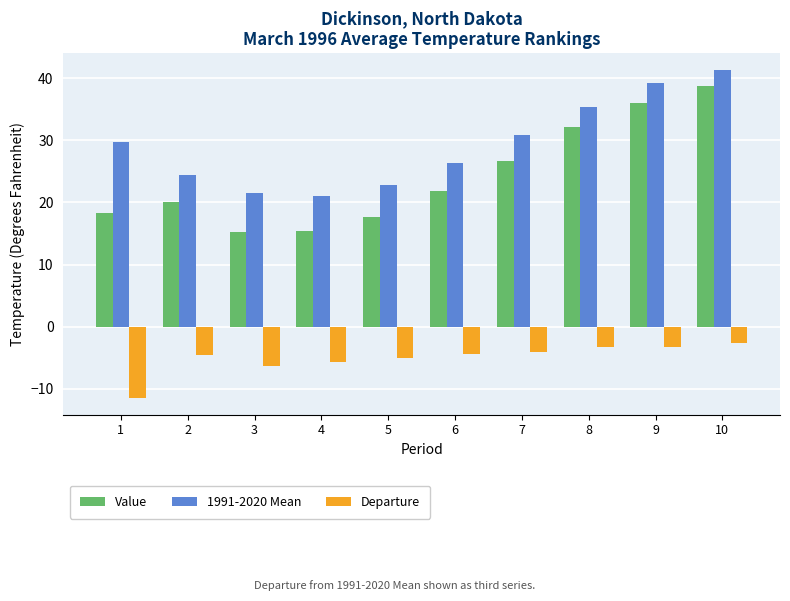

How many data points does each series have?

10